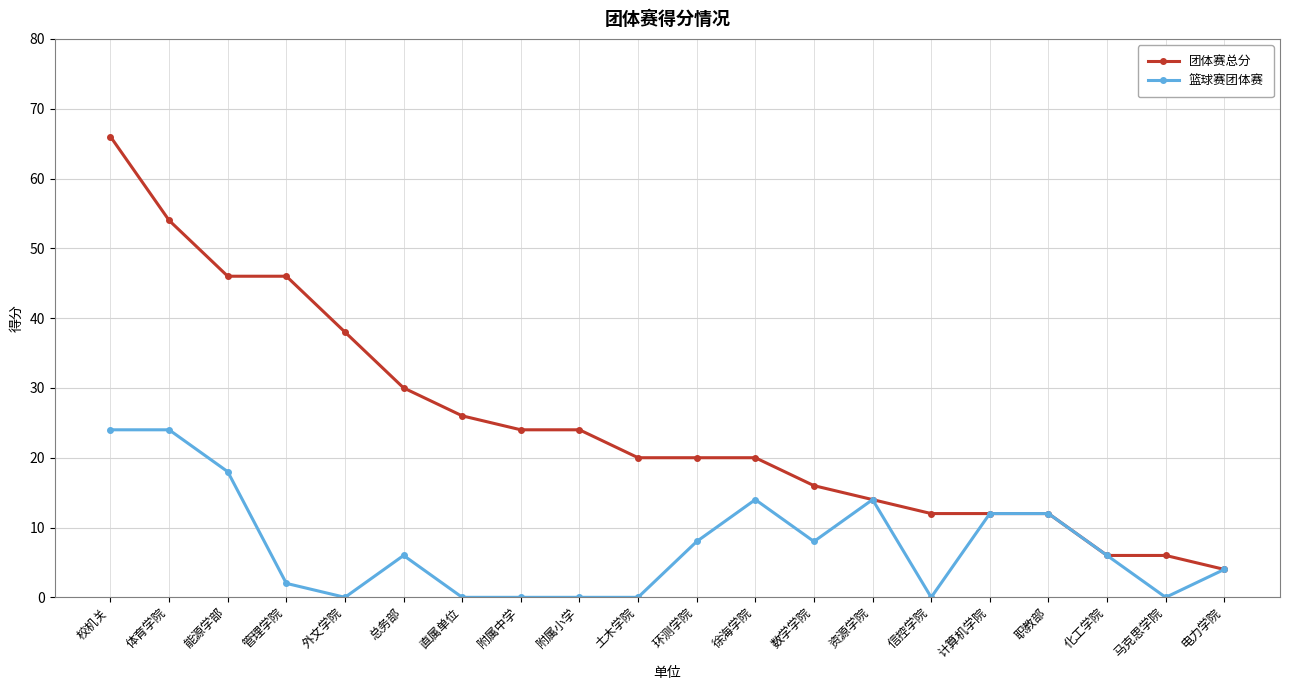

How many distinct data groups are displayed?

2